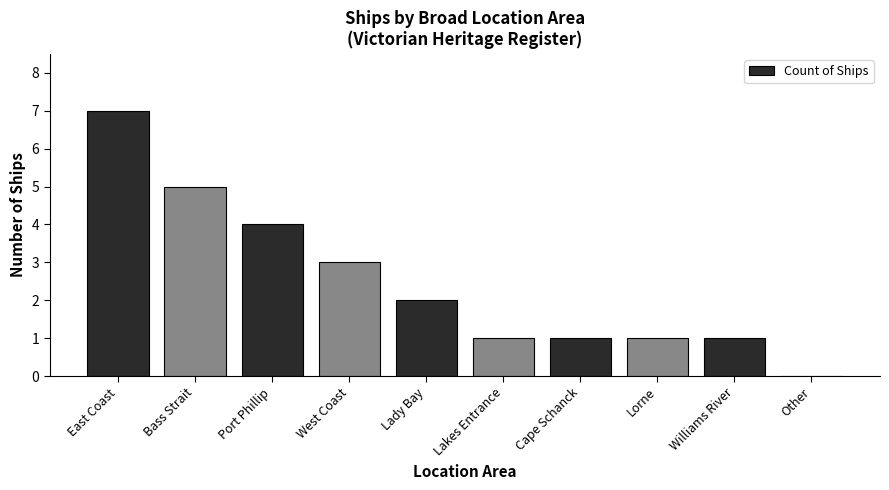

True or false: the data shows 5 at Bass Strait.

True